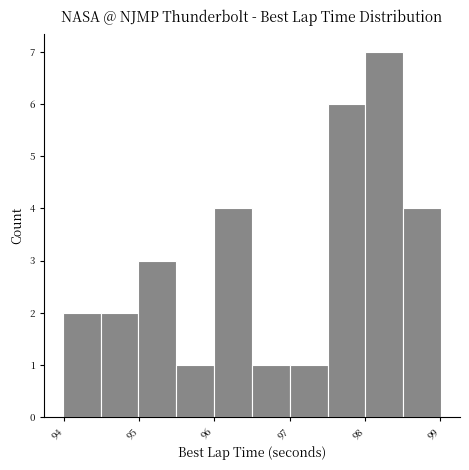

Reading left to right, transcribe this chart: for each bar, give the range it covers on the x-axis and its height. Neither the bar edges nor the heights are printed on the chart, so give them approximately, as read against the axes.

94.0 to 94.5: 2
94.5 to 95.0: 2
95.0 to 95.5: 3
95.5 to 96.0: 1
96.0 to 96.5: 4
96.5 to 97.0: 1
97.0 to 97.5: 1
97.5 to 98.0: 6
98.0 to 98.5: 7
98.5 to 99.0: 4